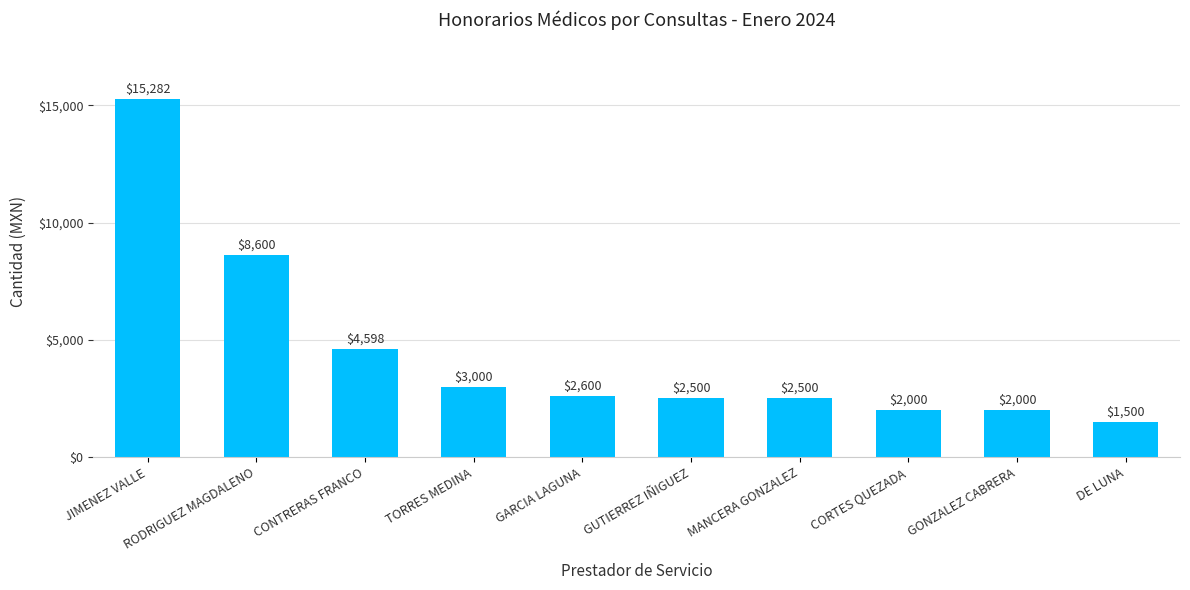

What is the sum of all values?

44579.3